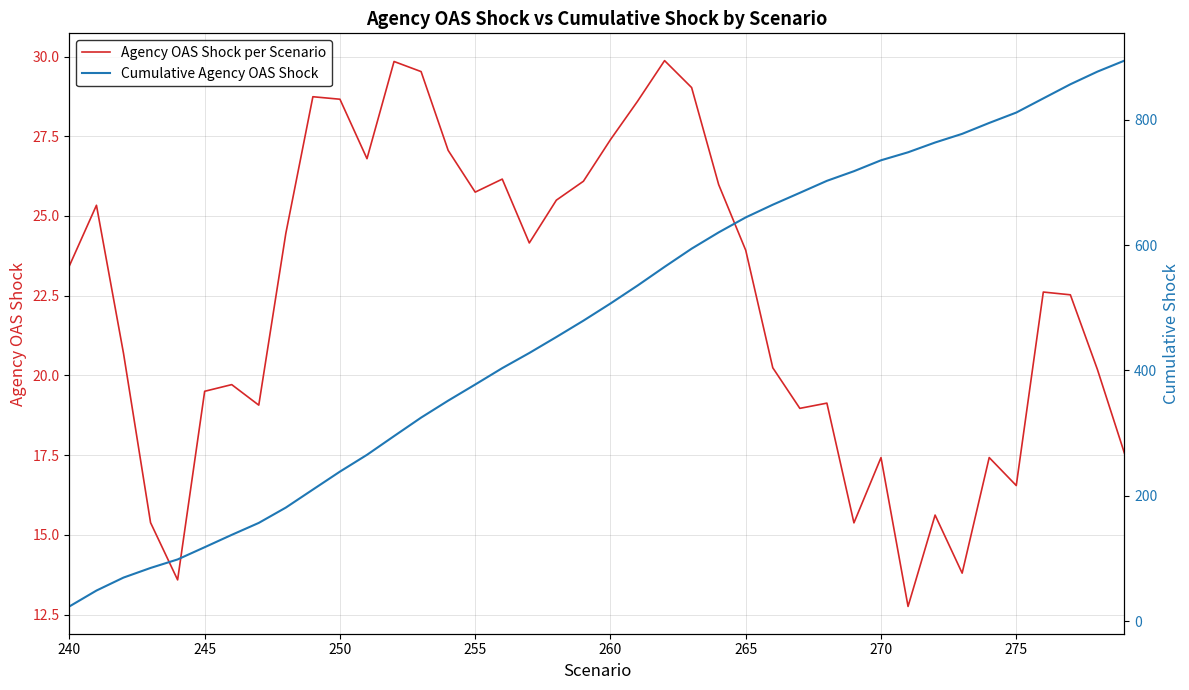

True or false: Agency OAS Shock per Scenario has a value of 9.1 at 265.

False